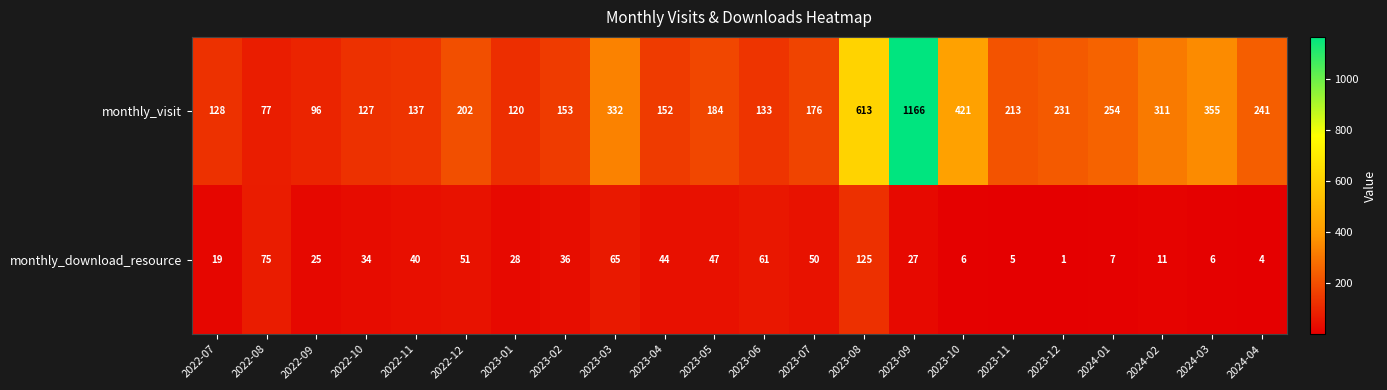

Read the monthly_download_resource value at 2022-11, to the nearest 50.

50